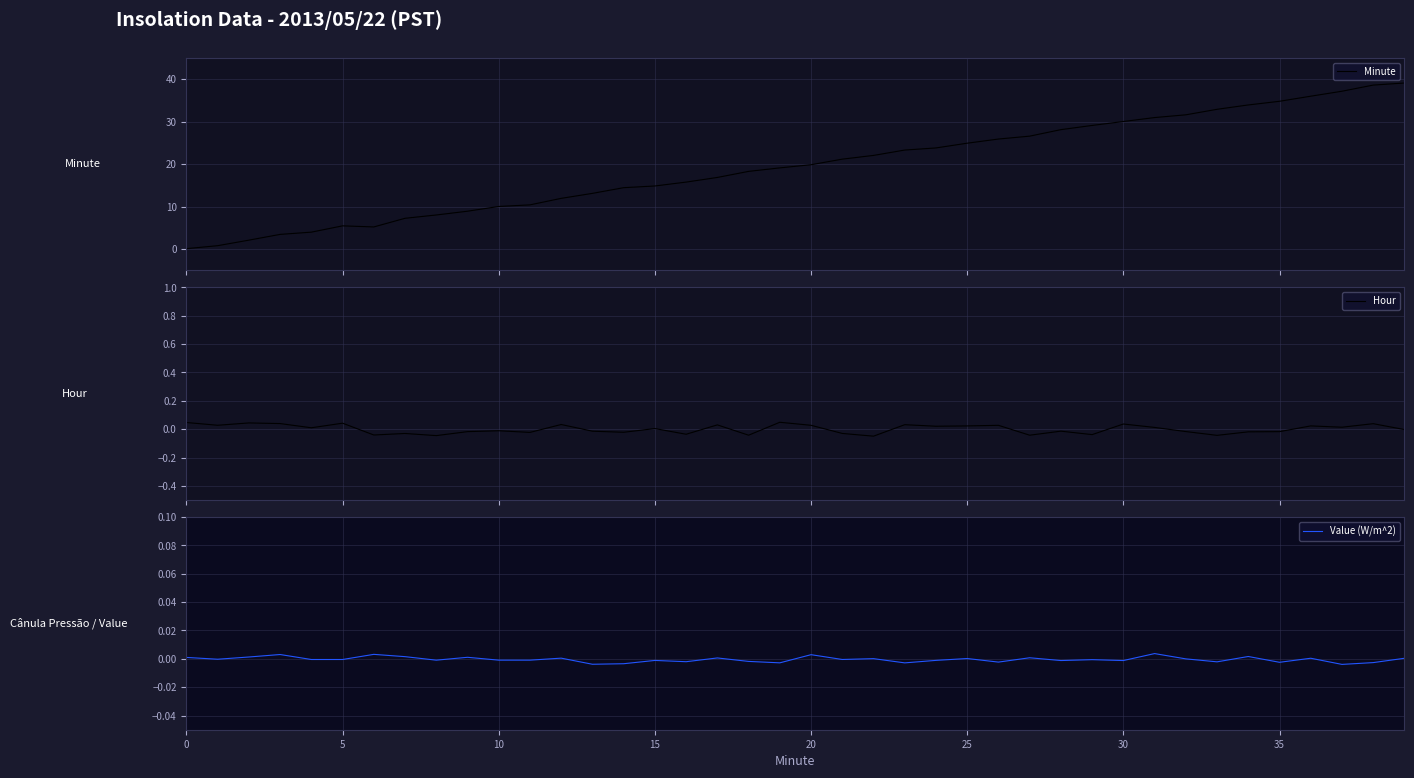

True or false: Value (W/m^2) has a value of 0.0 at 25.

True